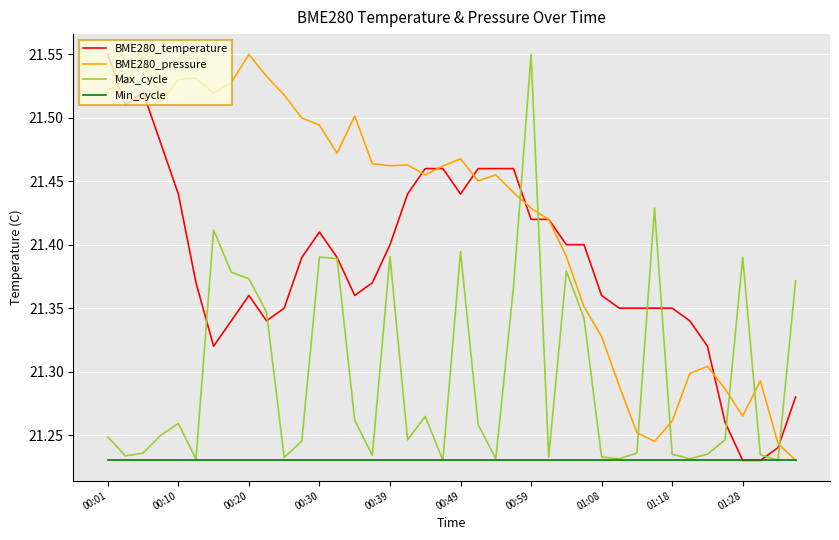

True or false: BME280_temperature has more than 2 interior local peaks.

True